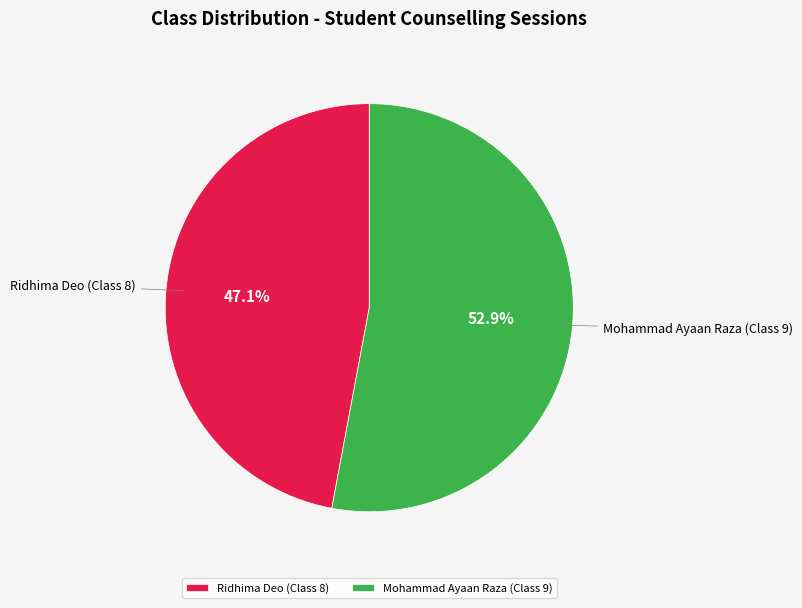

Count the number of slices in the pie.

2